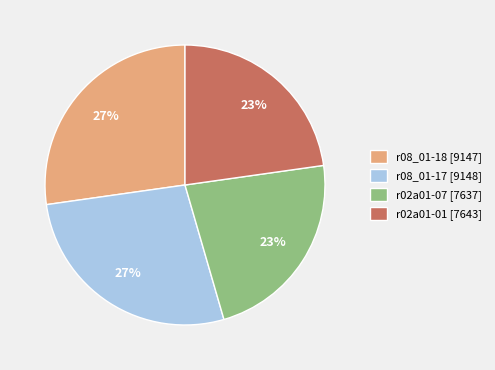

Is r08_01-17 [9148] the majority of the pie?

No